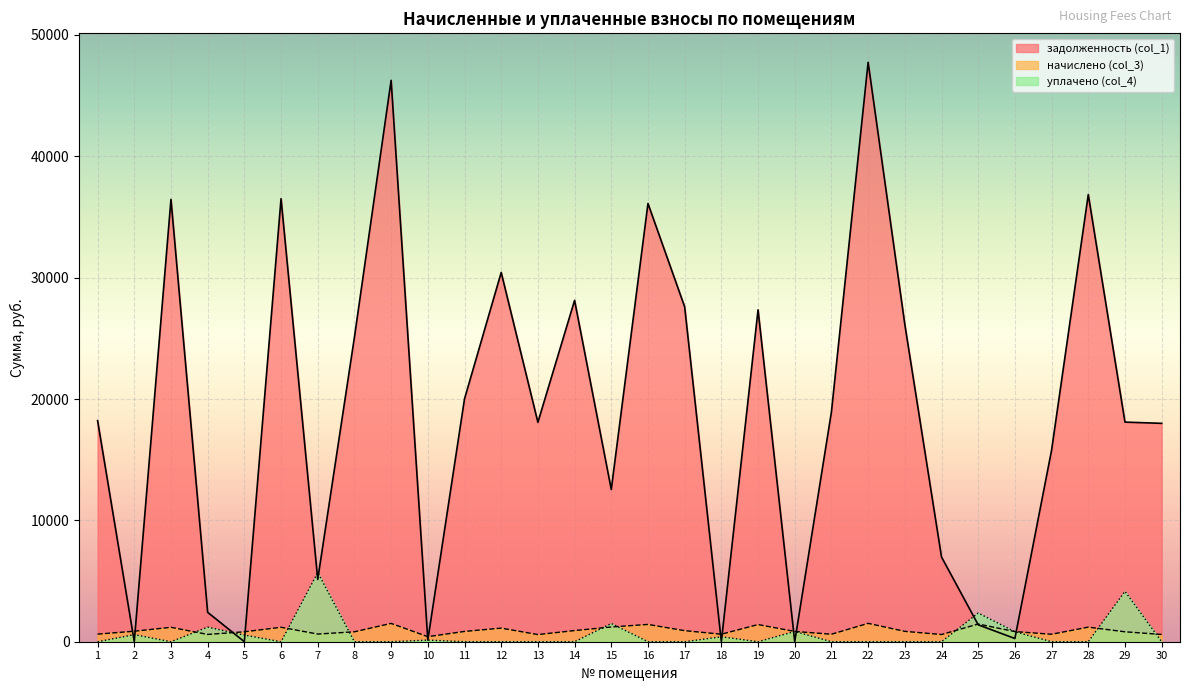

What is the average value of the начислено (col_3) series?

922.7